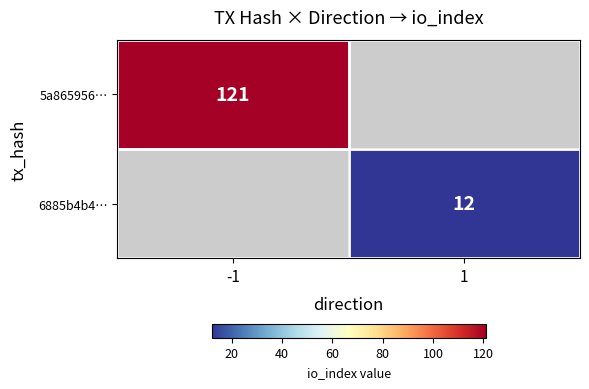

True or false: 5a865956… has a value of 50 at -1.

False